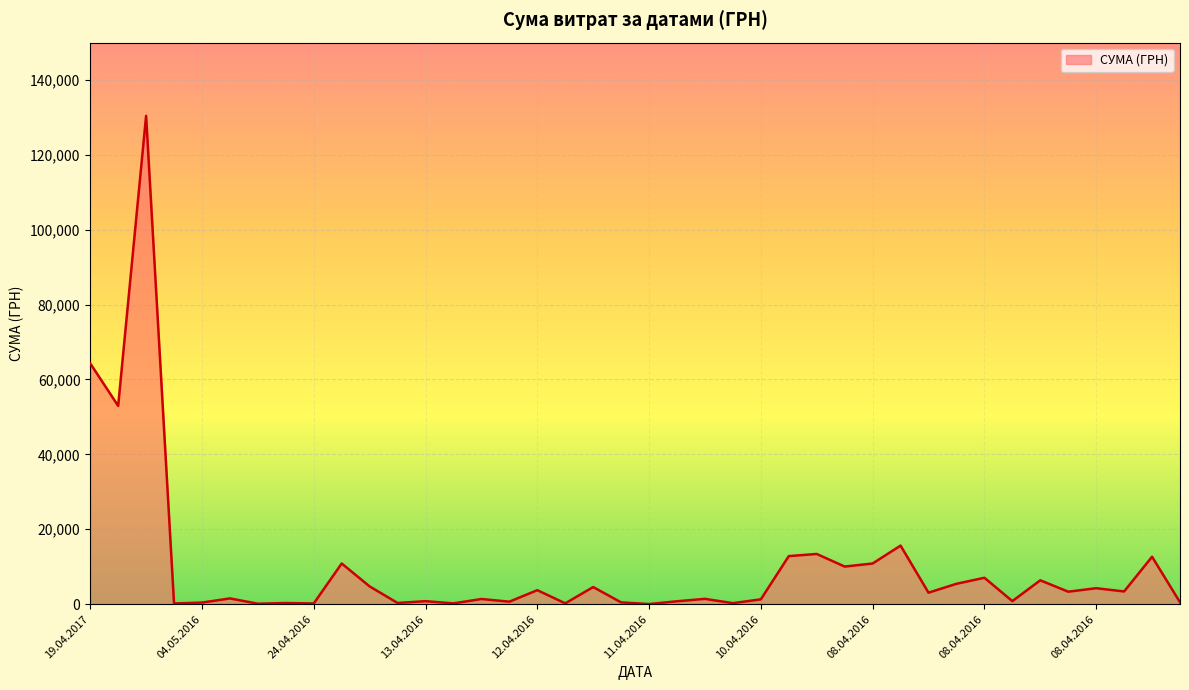

What is the maximum value shown in the chart?

130379.7